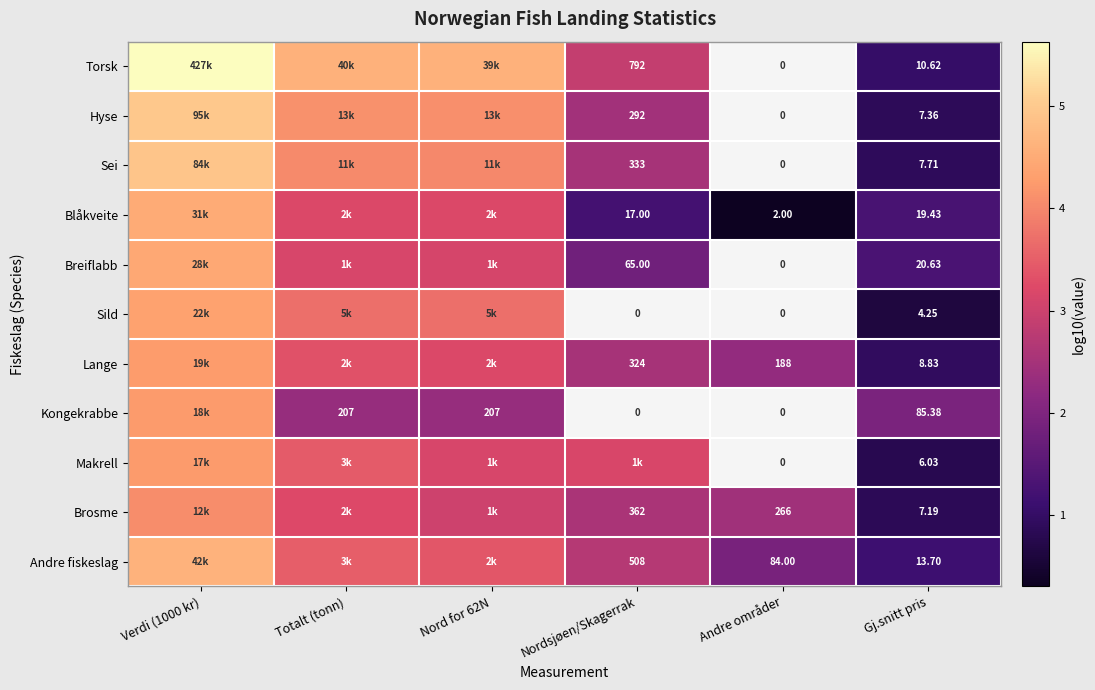

List the labels in order of Kongekrabbe value, largest first.

Verdi (1000 kr), Totalt (tonn), Nord for 62N, Nordsjøen/Skagerrak, Andre områder, Gj.snitt pris